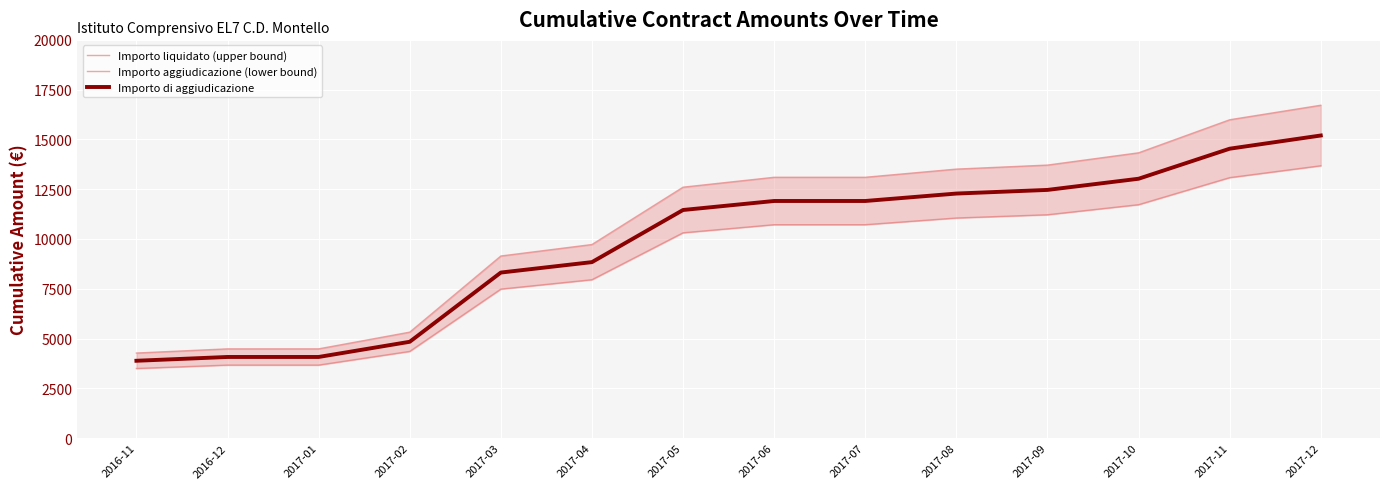

Which category has the highest value in the Importo liquidato (upper bound) series?

2017-12